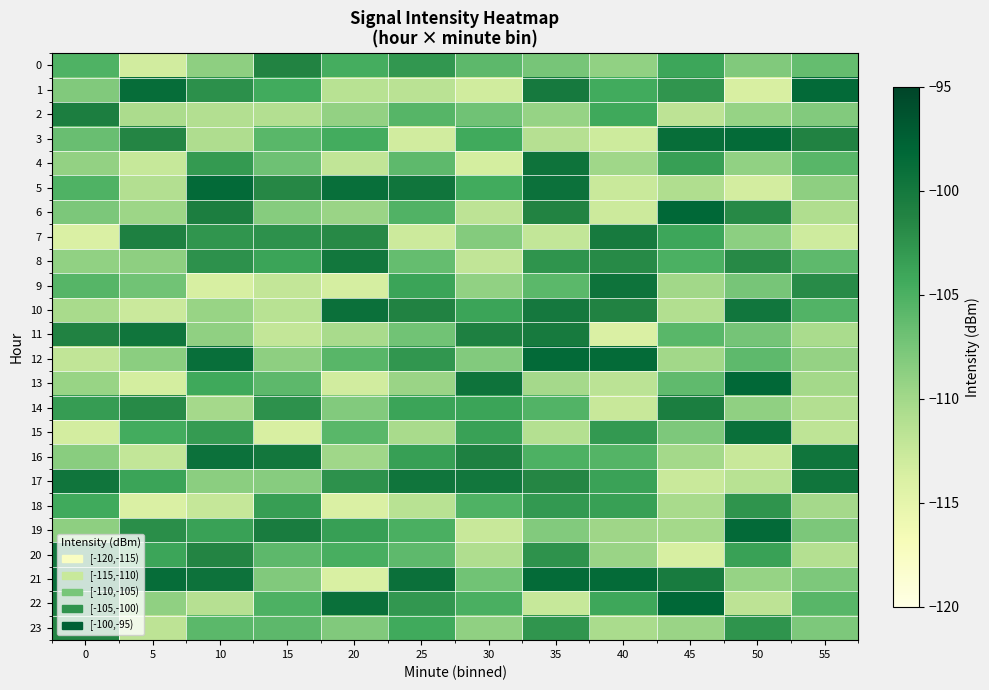

Which series changed the most between 10 and 15?

15